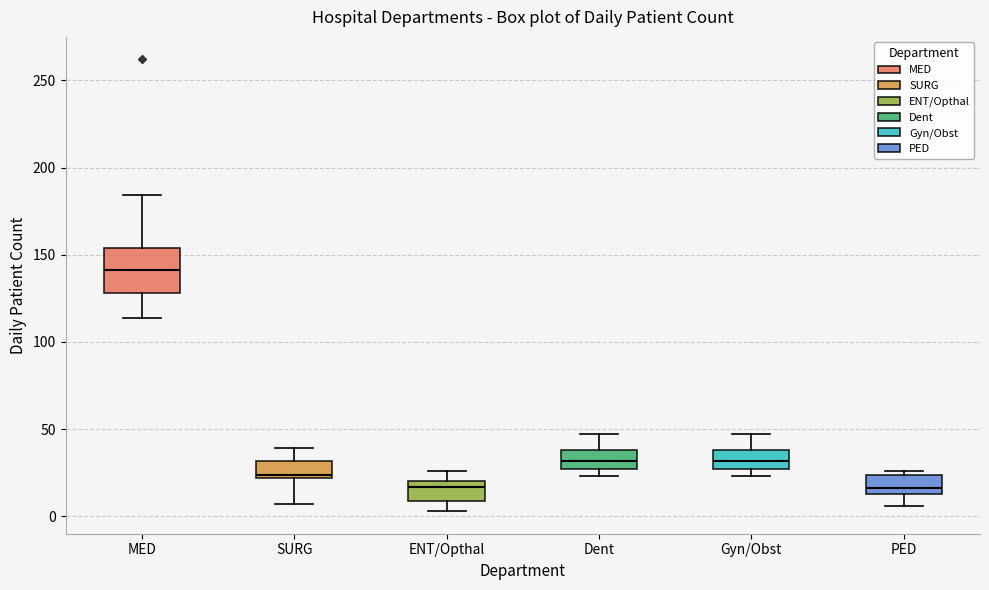

Which box's median line is the highest?

MED